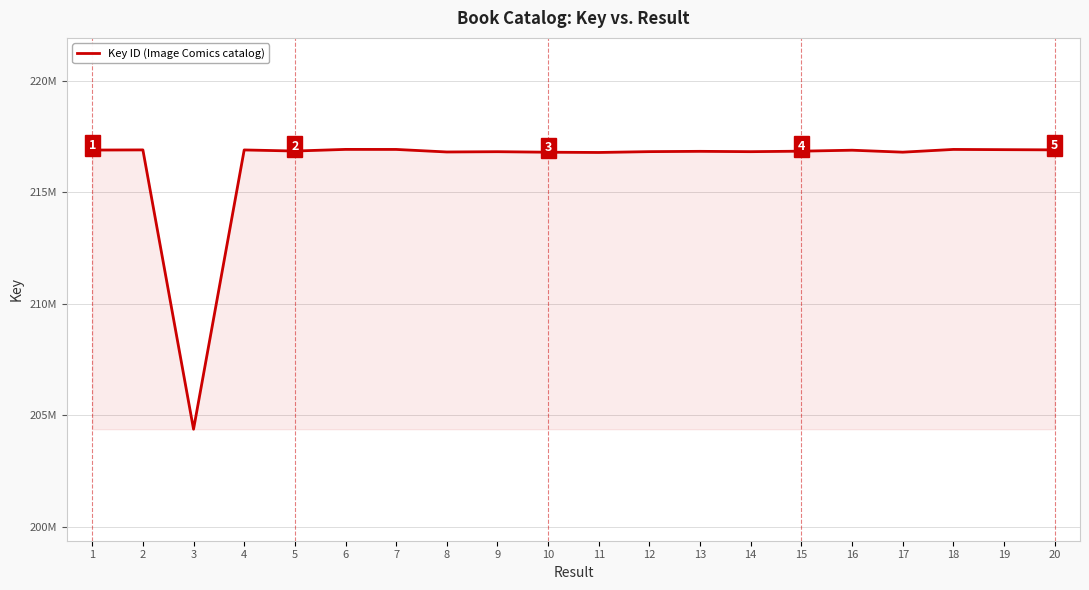

Reading right to left, transcribe all the data shown in this chart.

216891474	216900913	216911432	216788657	216876460	216833817	216810448	216826150	216812448	216774972	216786349	216809467	216797094	216911127	216912831	216839508	216888245	204365371	216889894	216883296